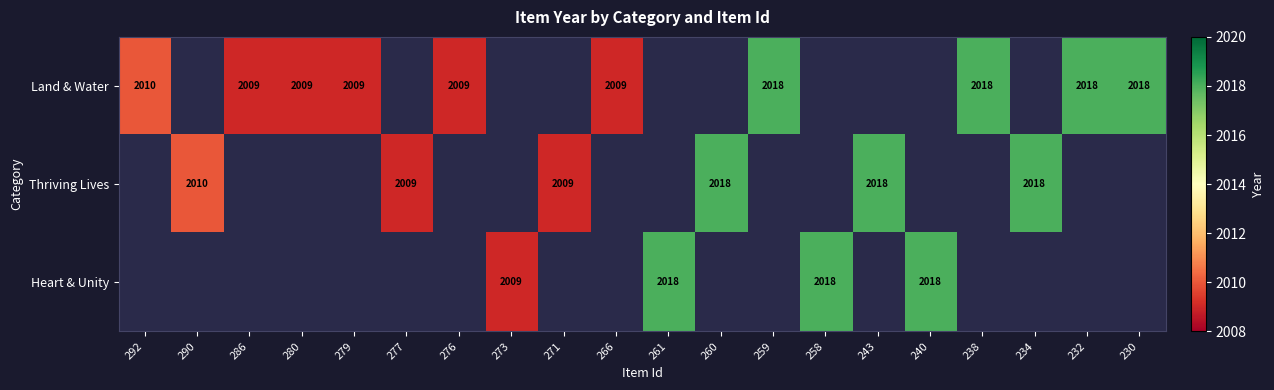

True or false: Thriving Lives has a value of 2010 at 290.

True